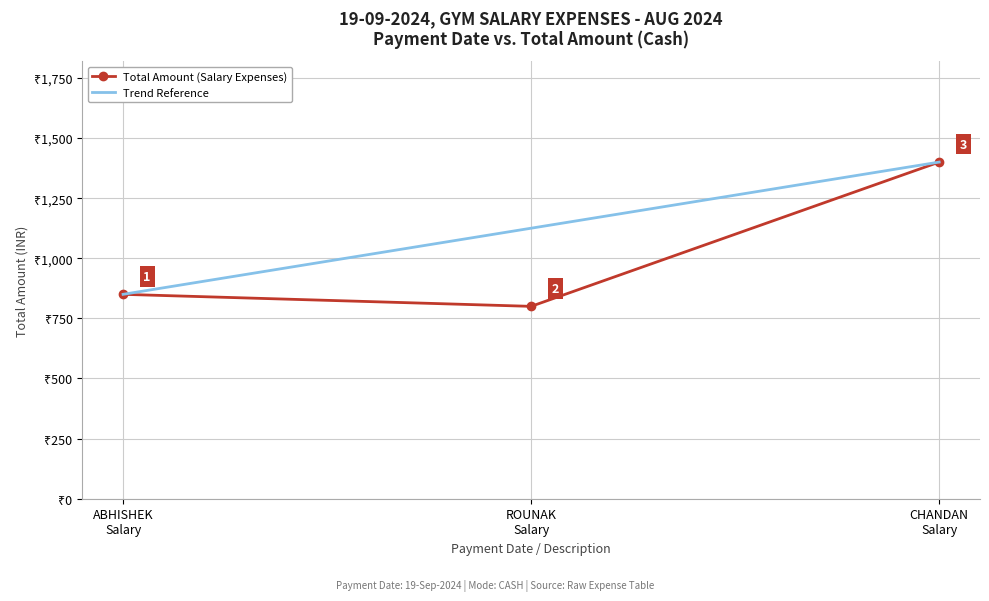

Rank the series by their average value, from highest to lowest.

Trend Reference, Total Amount (Salary Expenses)